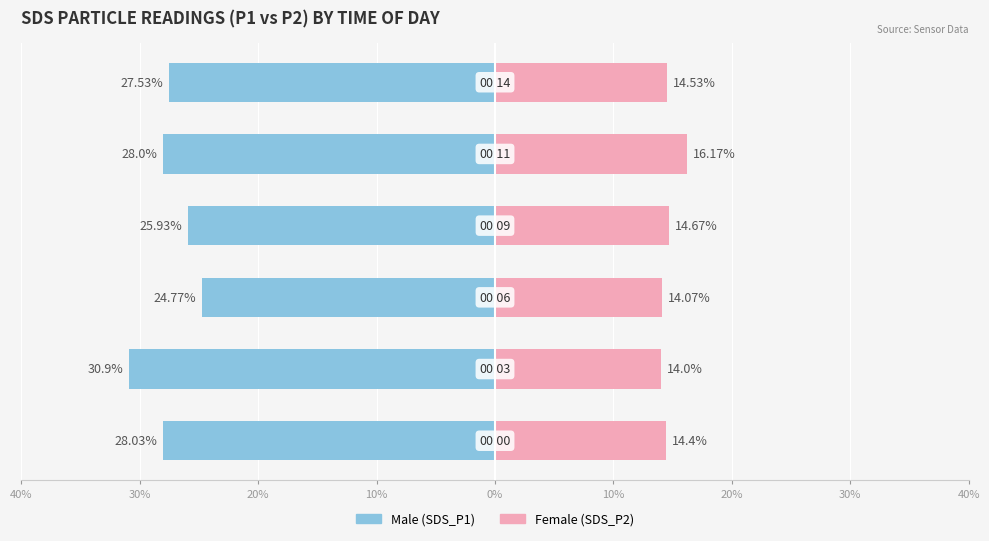

Is the value of Female at 10% greater than the value of Male at 20%?

Yes